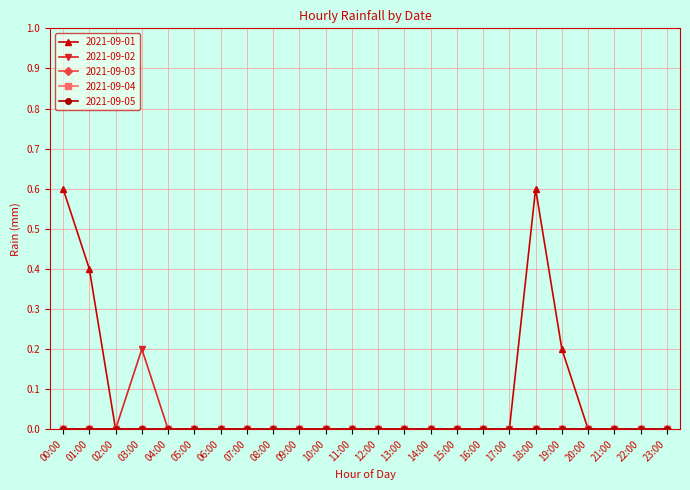

Does the chart have visible grid lines?

Yes